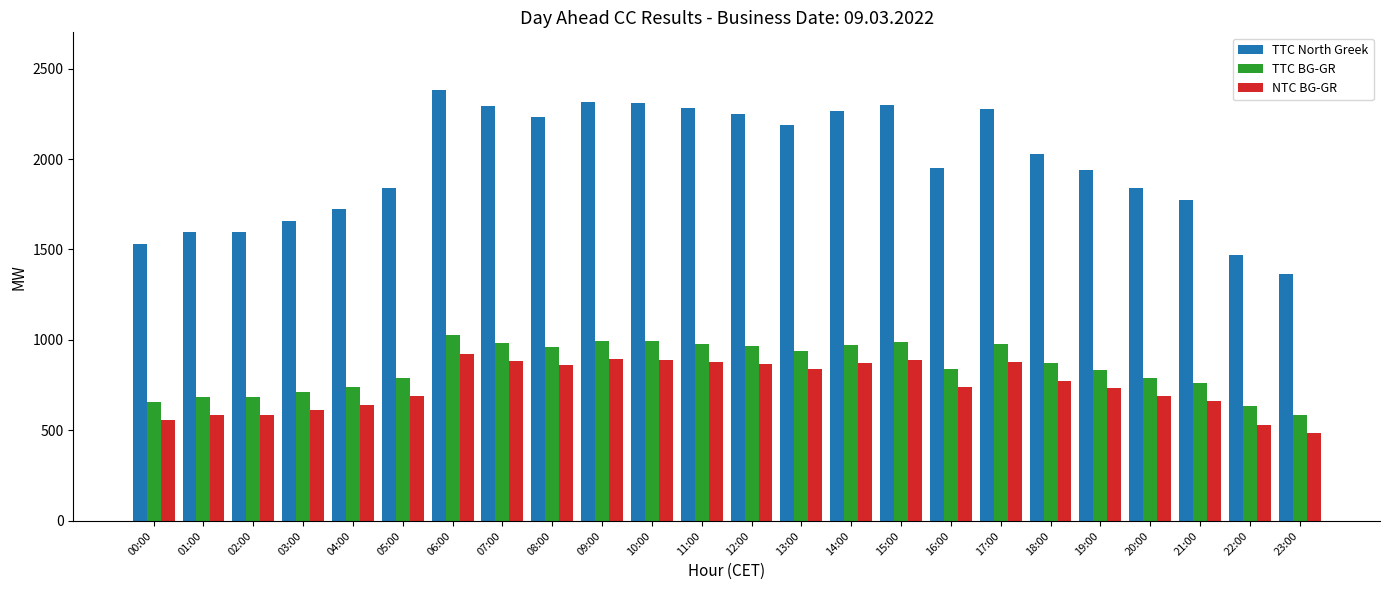

What is the value of the TTC North Greek bar at the 23rd from the left?

1471